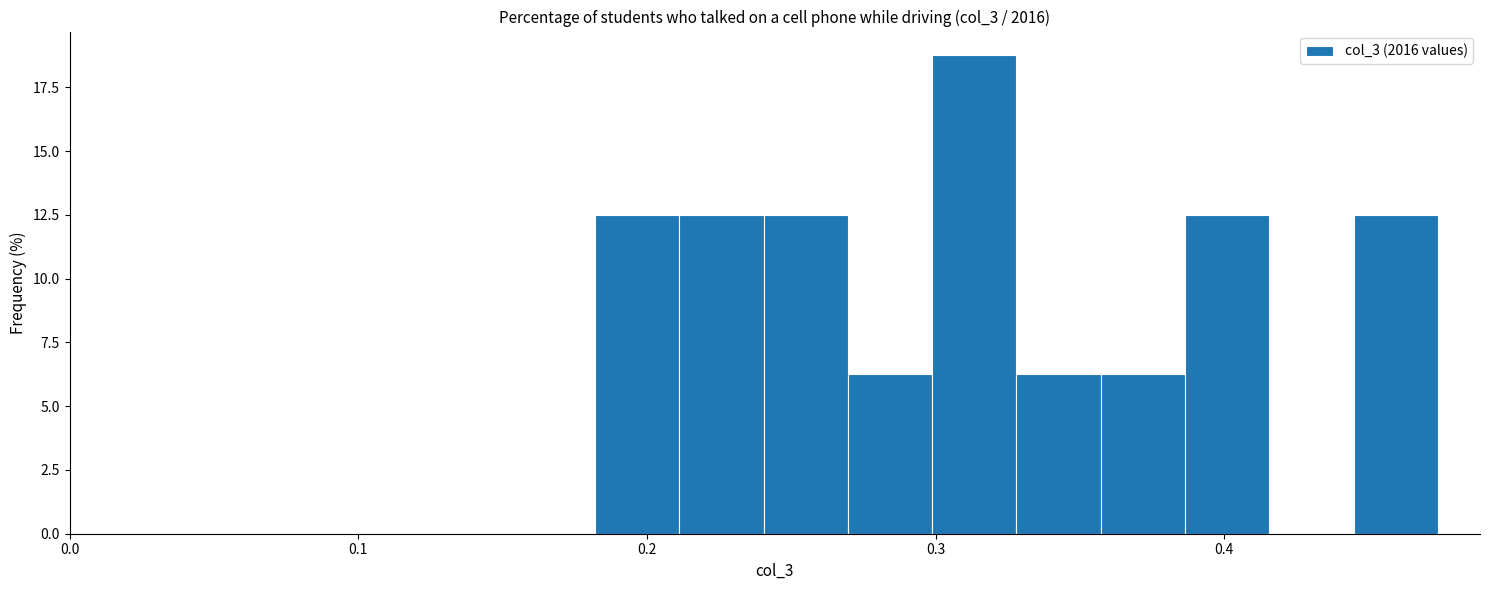

Around what value on the x-axis is the tallest bar? Give the approximate position of its centre, as read against the axis.

0.31